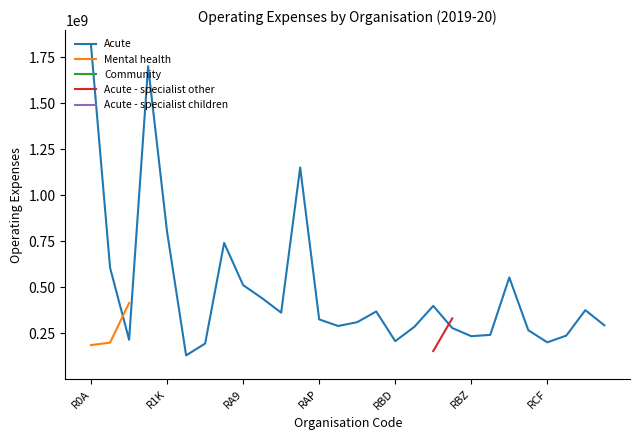

True or false: Mental health and Acute - specialist other cross at least once.

False